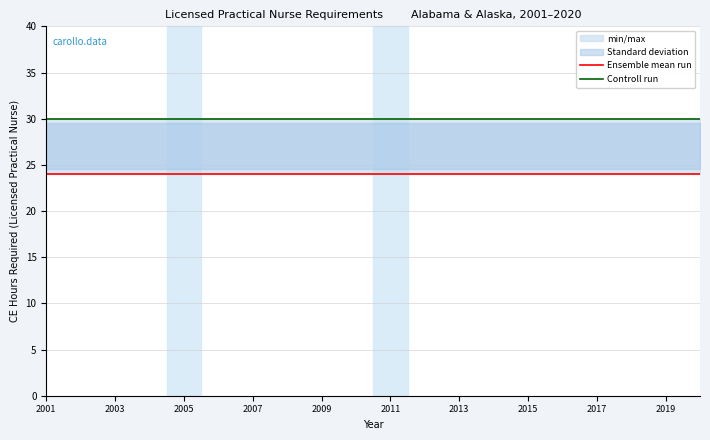

What is the highest value of the Ensemble mean run series?

24